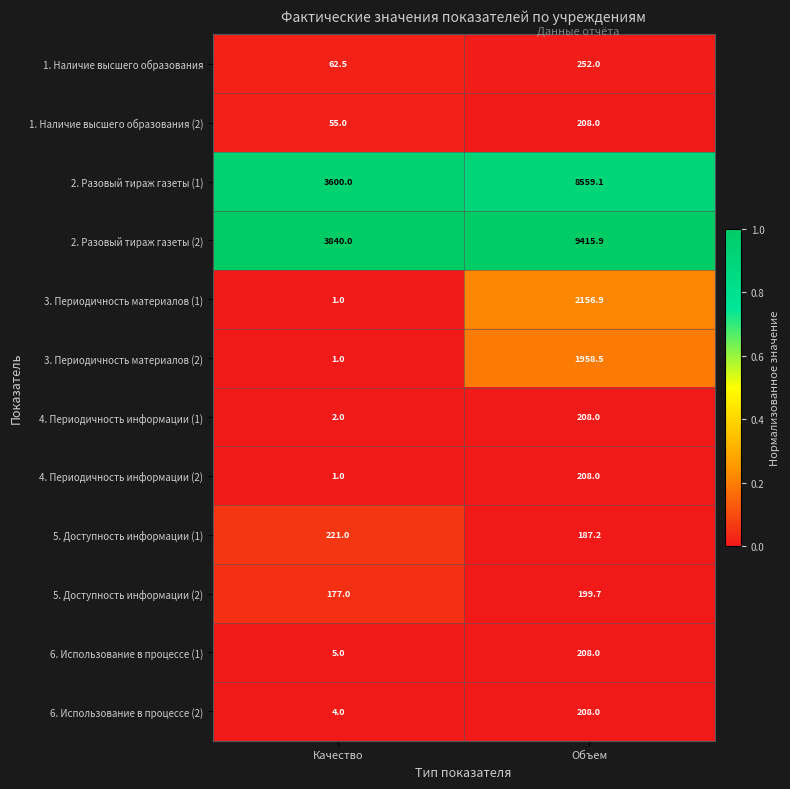

What is the difference between the highest and lowest values at Объем?

9228.7